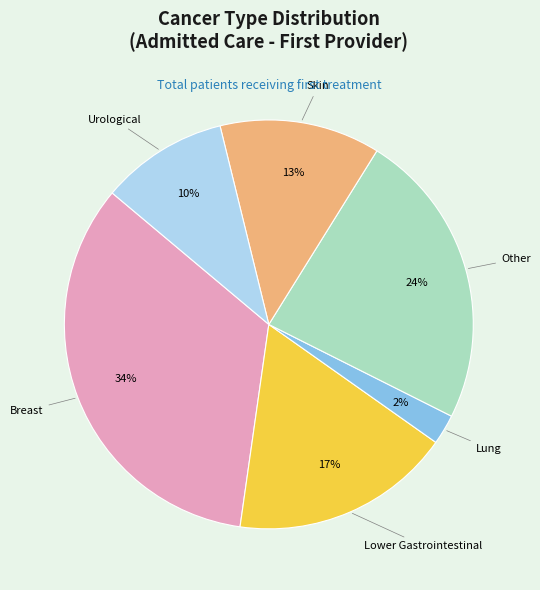

Is there any slice that represents more than half of the pie?

No